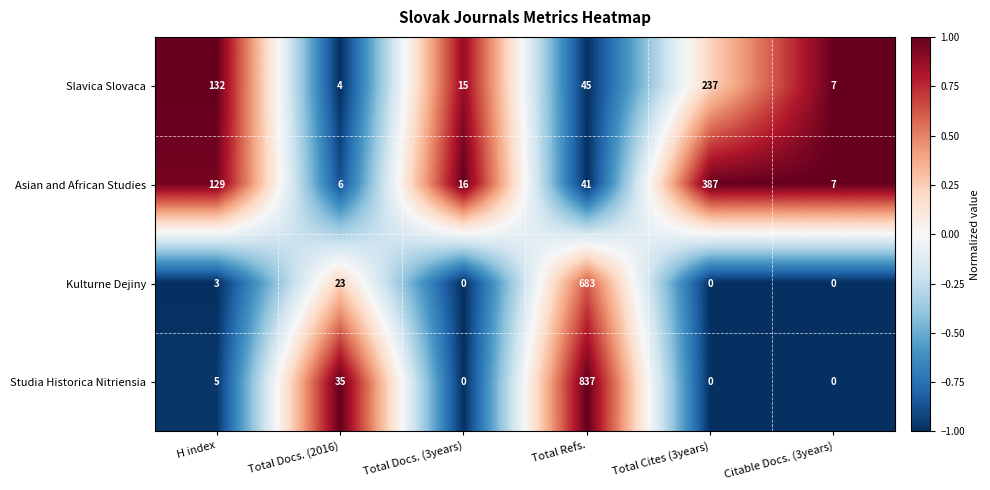

Reading left to right, what are all the values shown in this chart?

Slavica Slovaca: 132	4	15	45	237	7
Asian and African Studies: 129	6	16	41	387	7
Kulturne Dejiny: 3	23	0	683	0	0
Studia Historica Nitriensia: 5	35	0	837	0	0